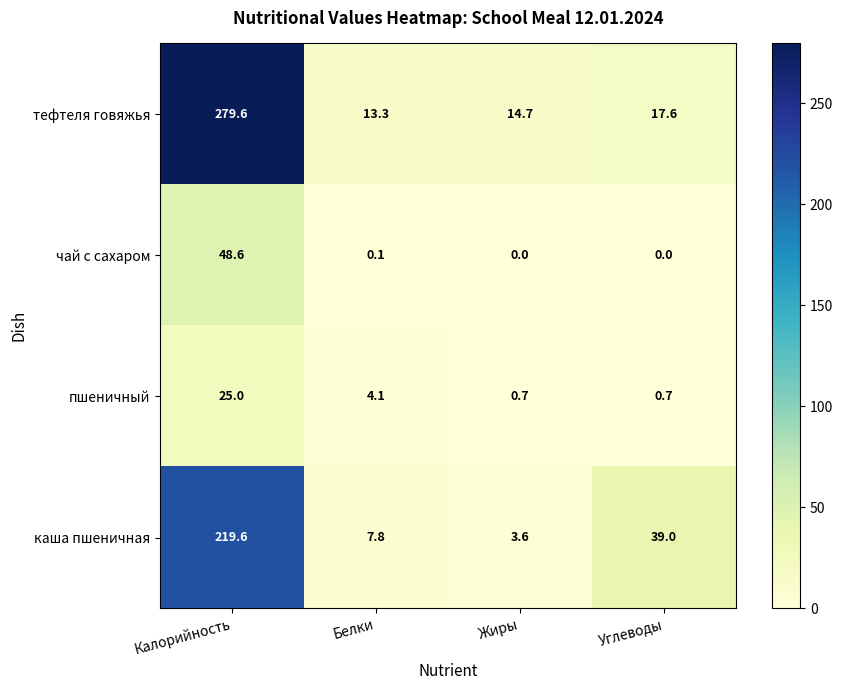

What is the sum of all каша пшеничная values?

270.0